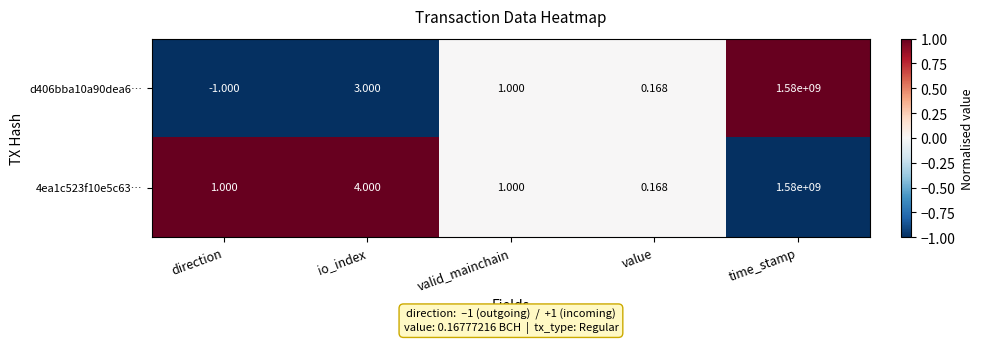

At which label is d406bba10a90dea6… closest to 789999999?

io_index